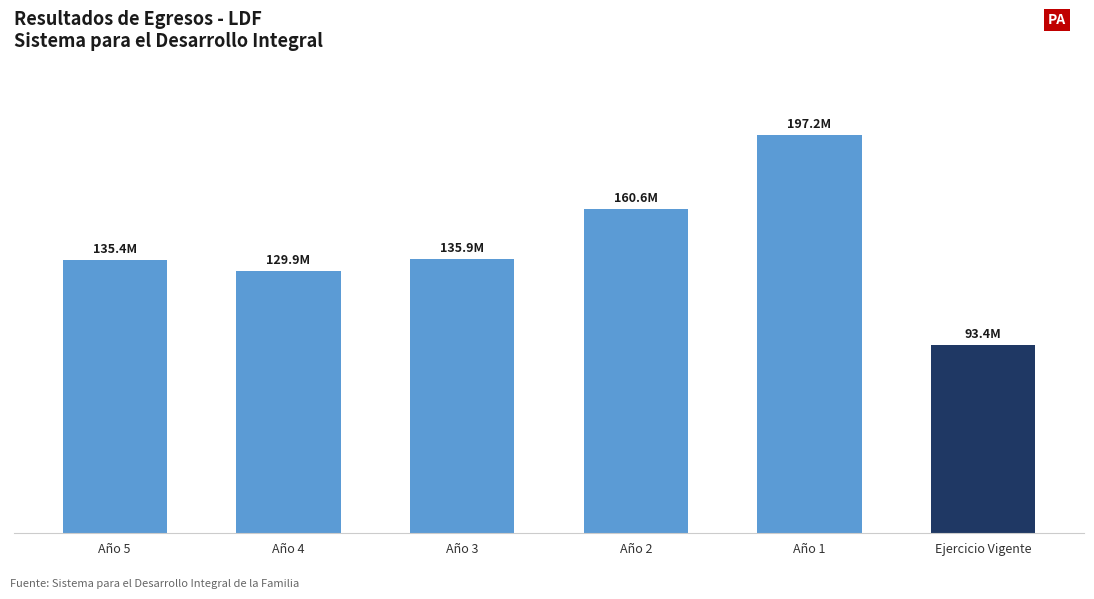

Does the chart contain any negative values?

No